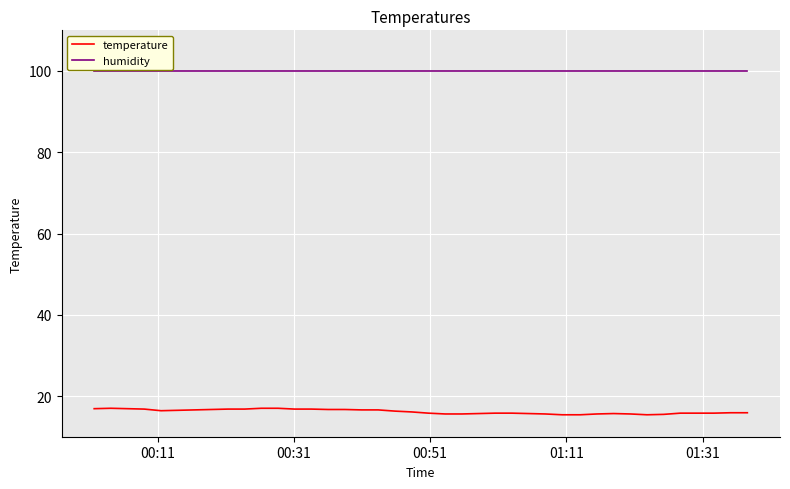

Rank the series by their average value, from highest to lowest.

humidity, temperature